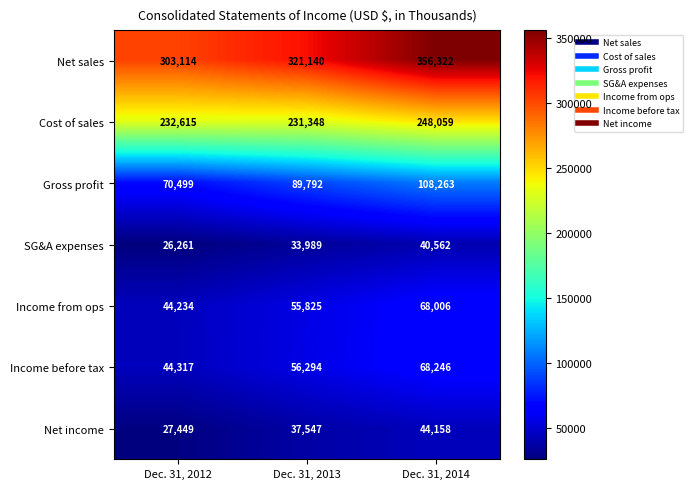

What is the spread (max minus min) of values at Dec. 31, 2014?

315760